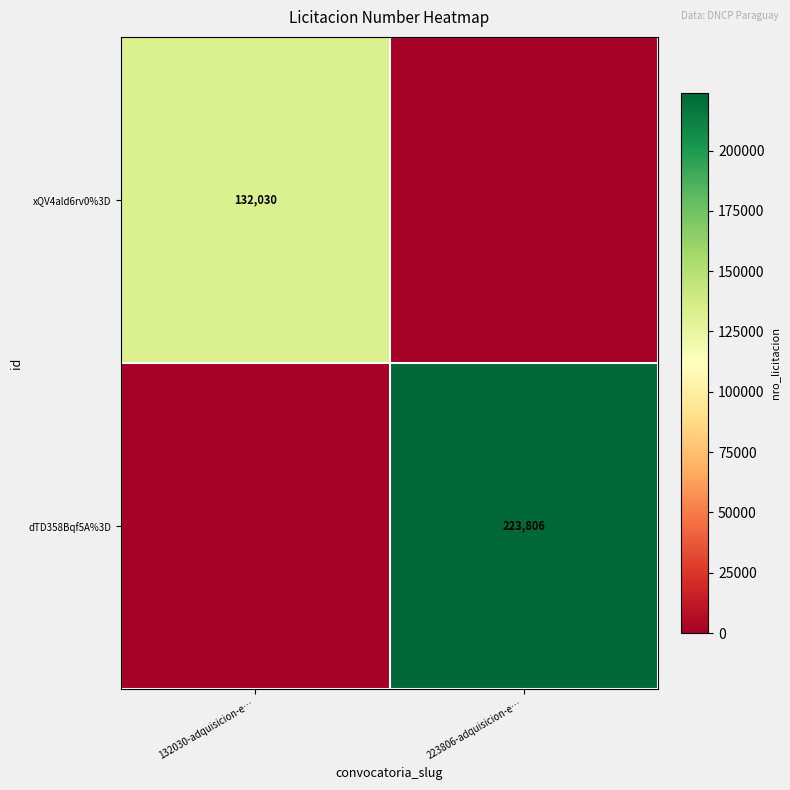

True or false: dTD358Bqf5A%3D has a value of 223806 at 223806-adquisicion-e….

True